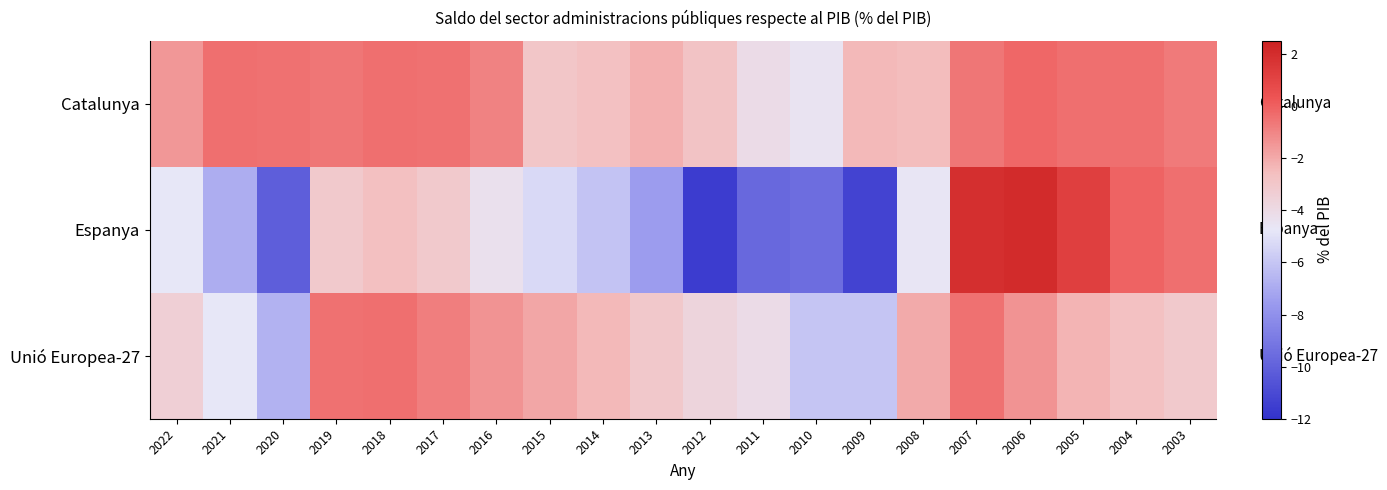

At 2022, list the series in order from largest to smallest.

Catalunya, Unió Europea-27, Espanya